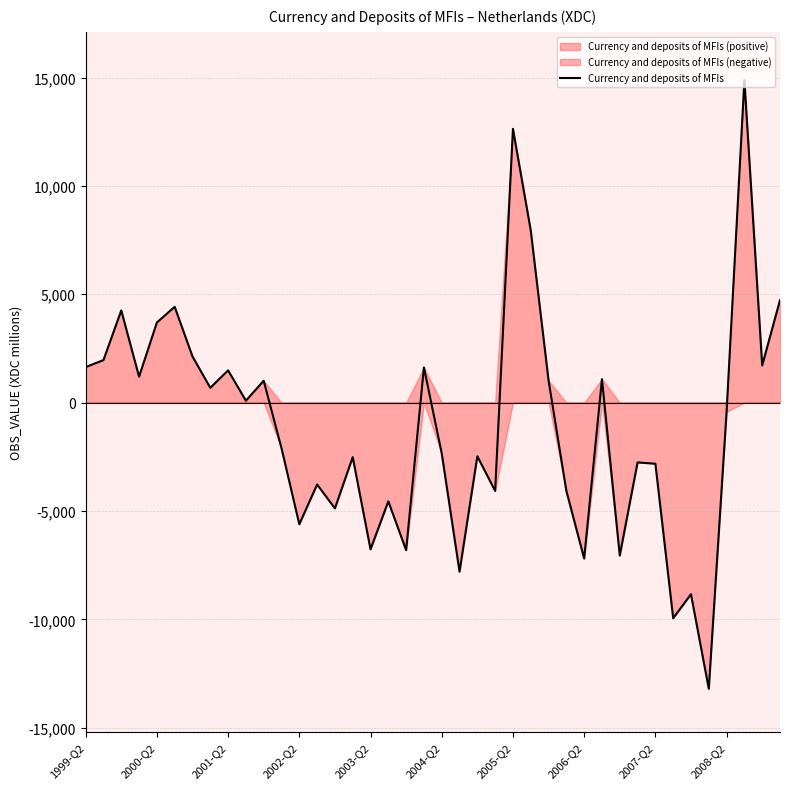

At which category does the chart reach its minimum across all series?

35